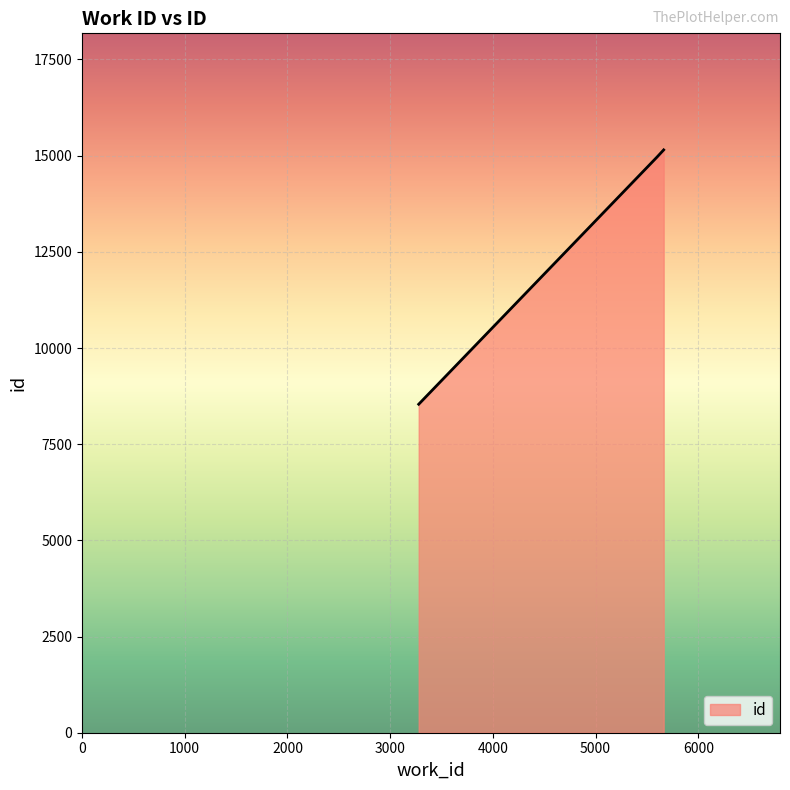

What is the greatest value displayed?

15150